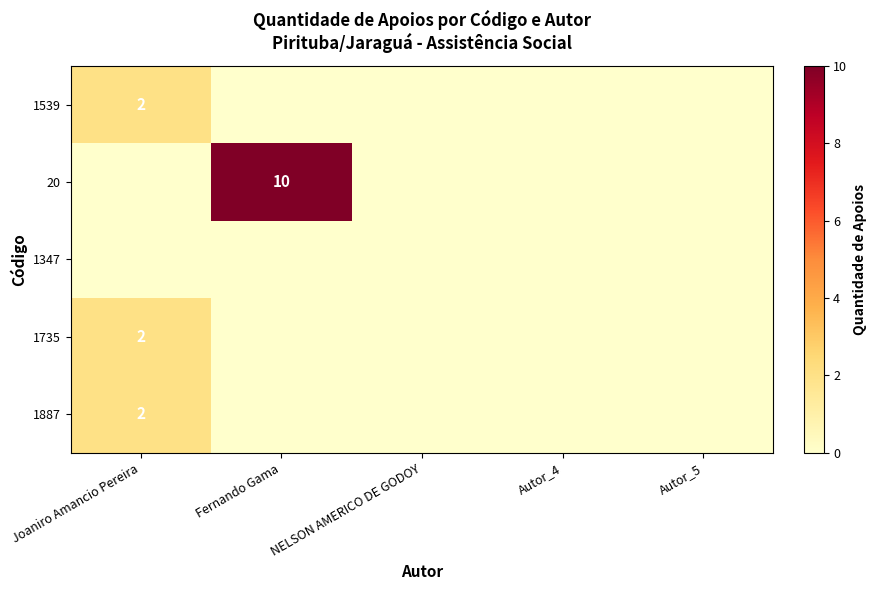

Which category has the lowest value in the 1887 series?

Fernando Gama